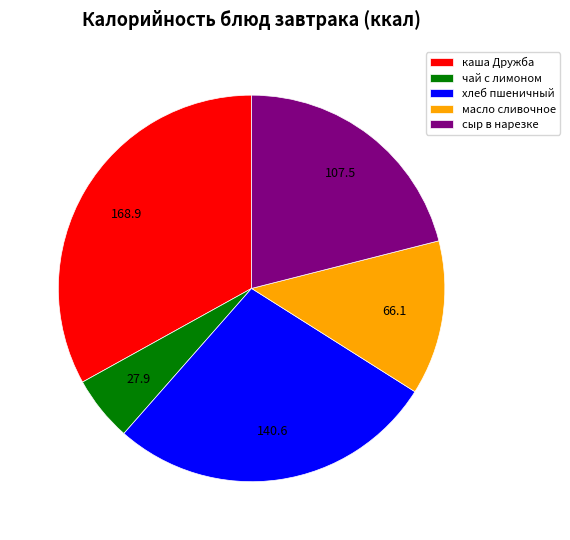

Is there any slice that represents more than half of the pie?

No